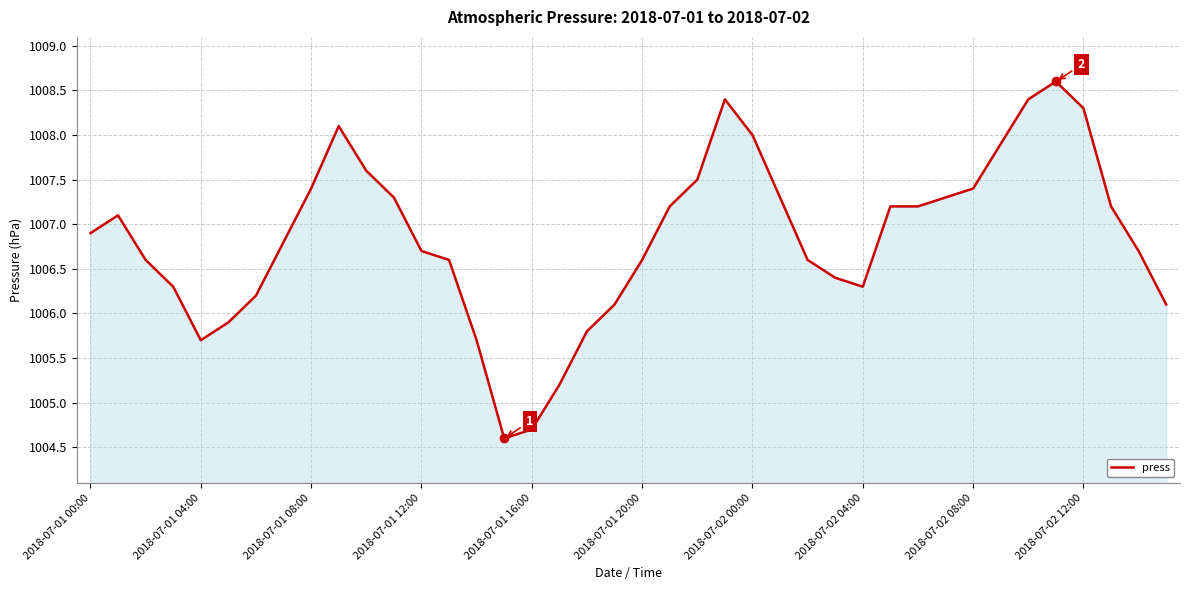

What is the difference between the maximum and minimum values?

4.0